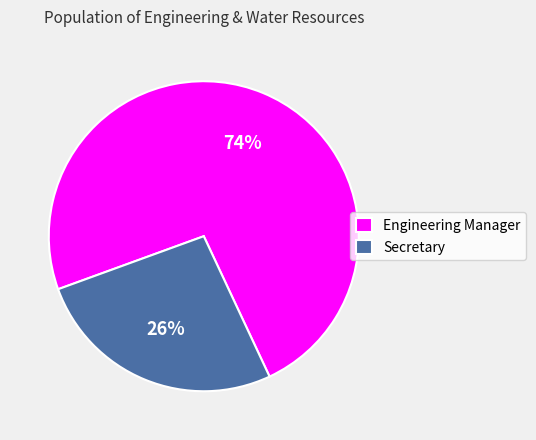

Rank the categories by value from highest to lowest.

Engineering Manager, Secretary